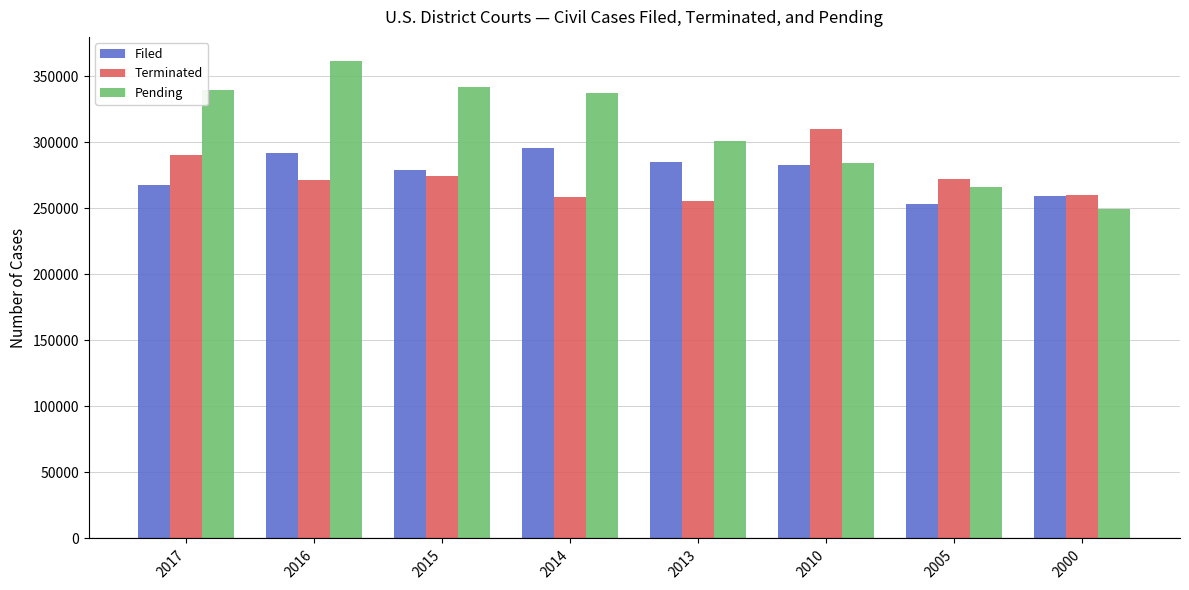

What is the greatest value displayed?

361566